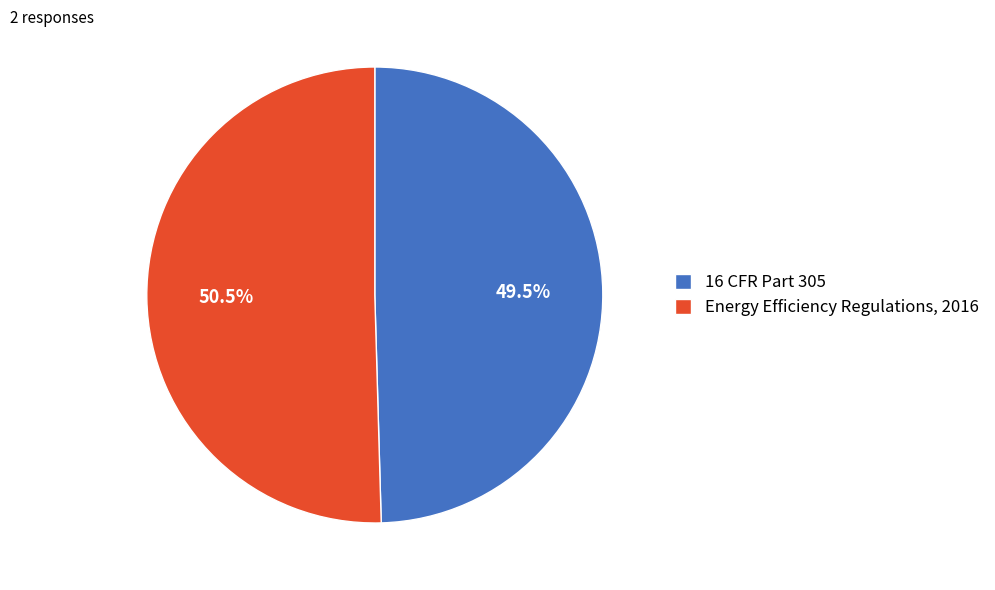

How many segments does this pie chart have?

2